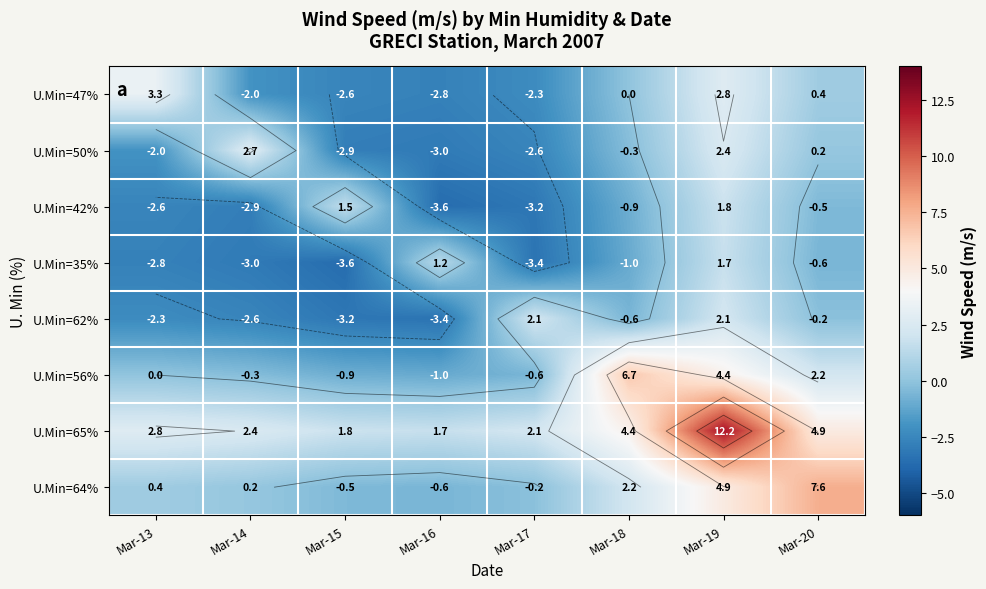

At which label does U.Min=62% reach its minimum?

Mar-16